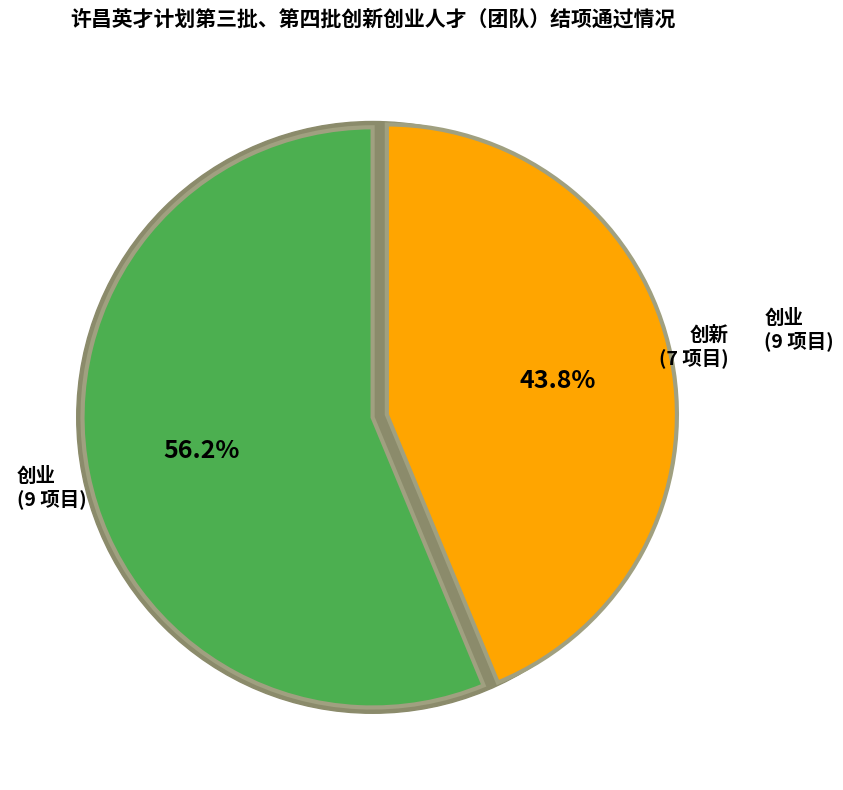

The 创新 slice represents 44% of the pie. True or false?

True